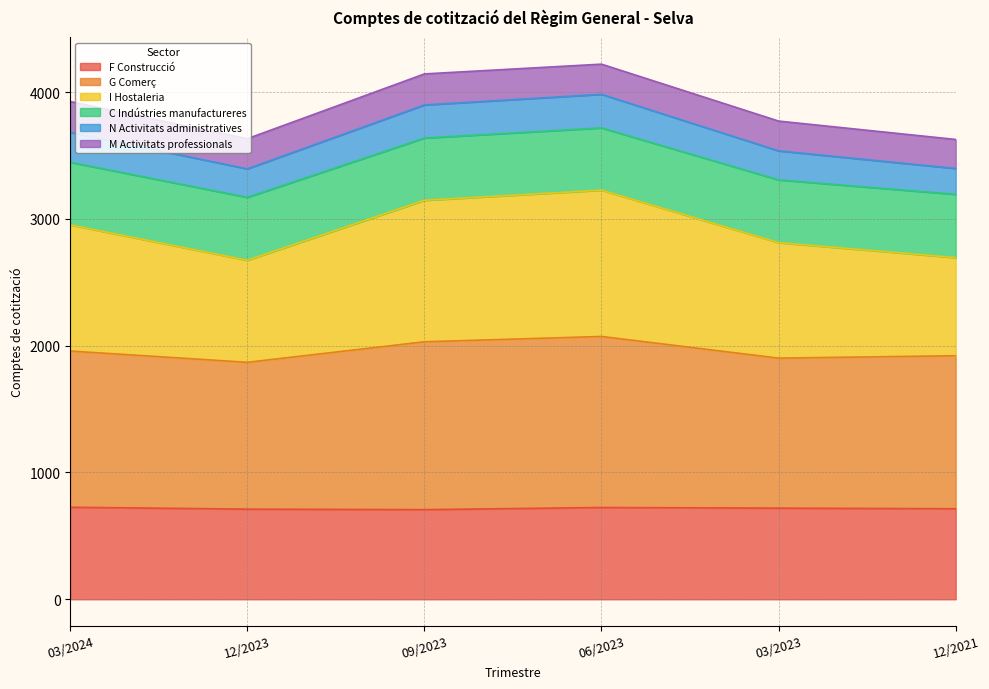

How many data points in F Construcció are less than 719?

3